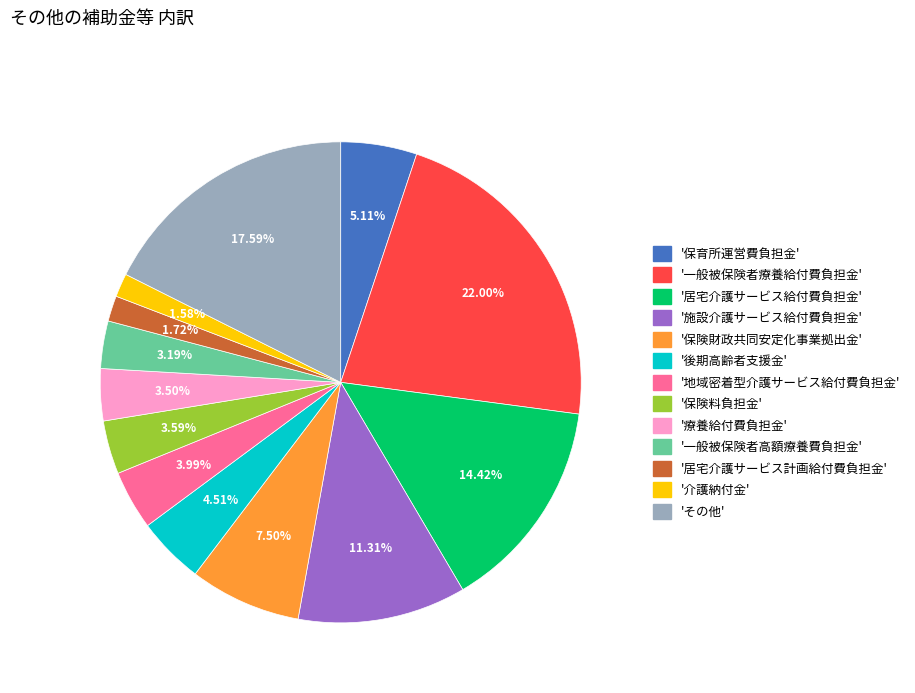

Is there a majority slice in this chart?

No